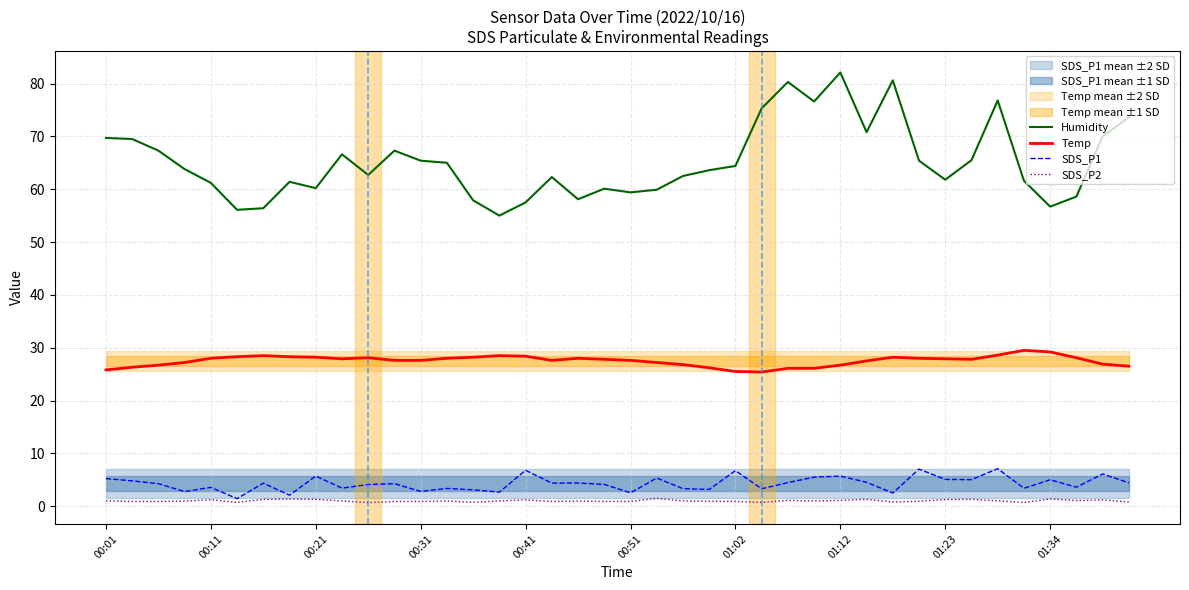

What is the maximum value for SDS_P1?

7.1